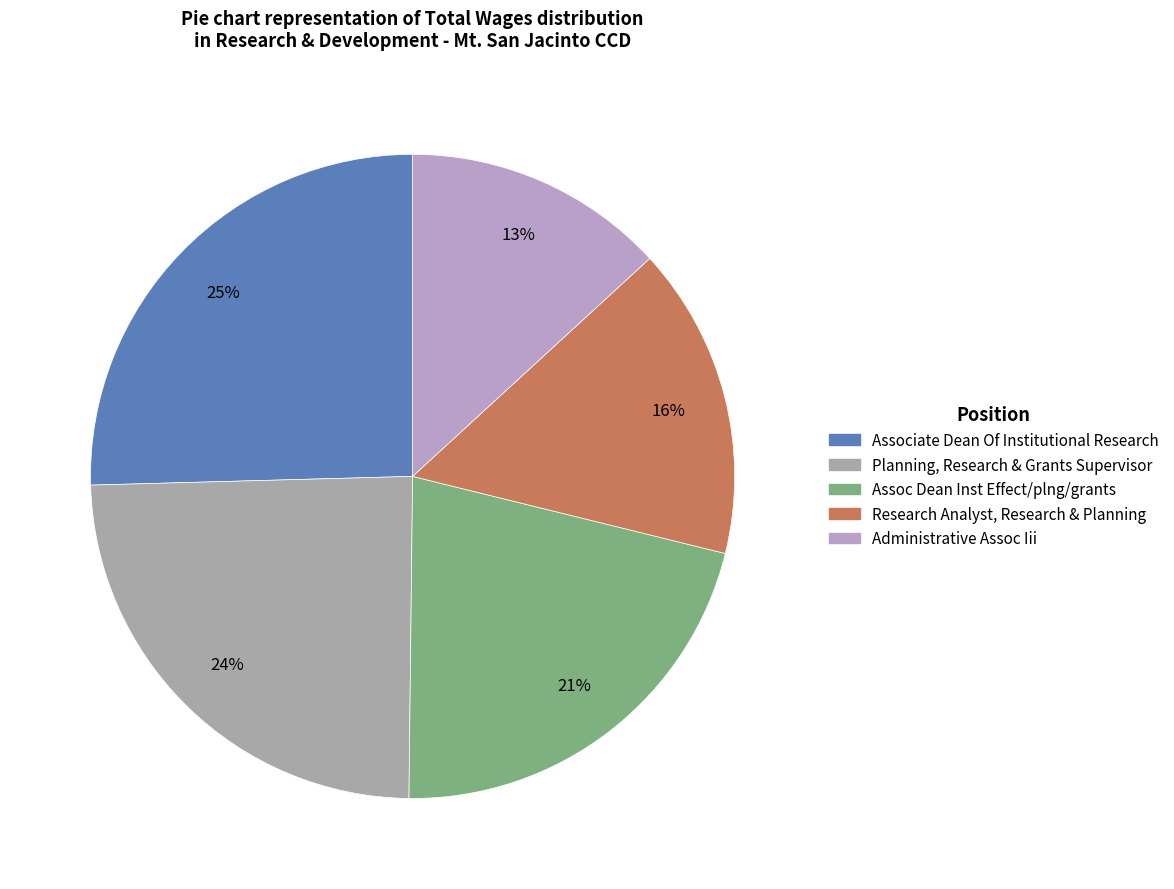

To the nearest percent, what is the difference between the Assoc Dean Inst Effect/plng/grants and Administrative Assoc Iii slice percentages?

8%